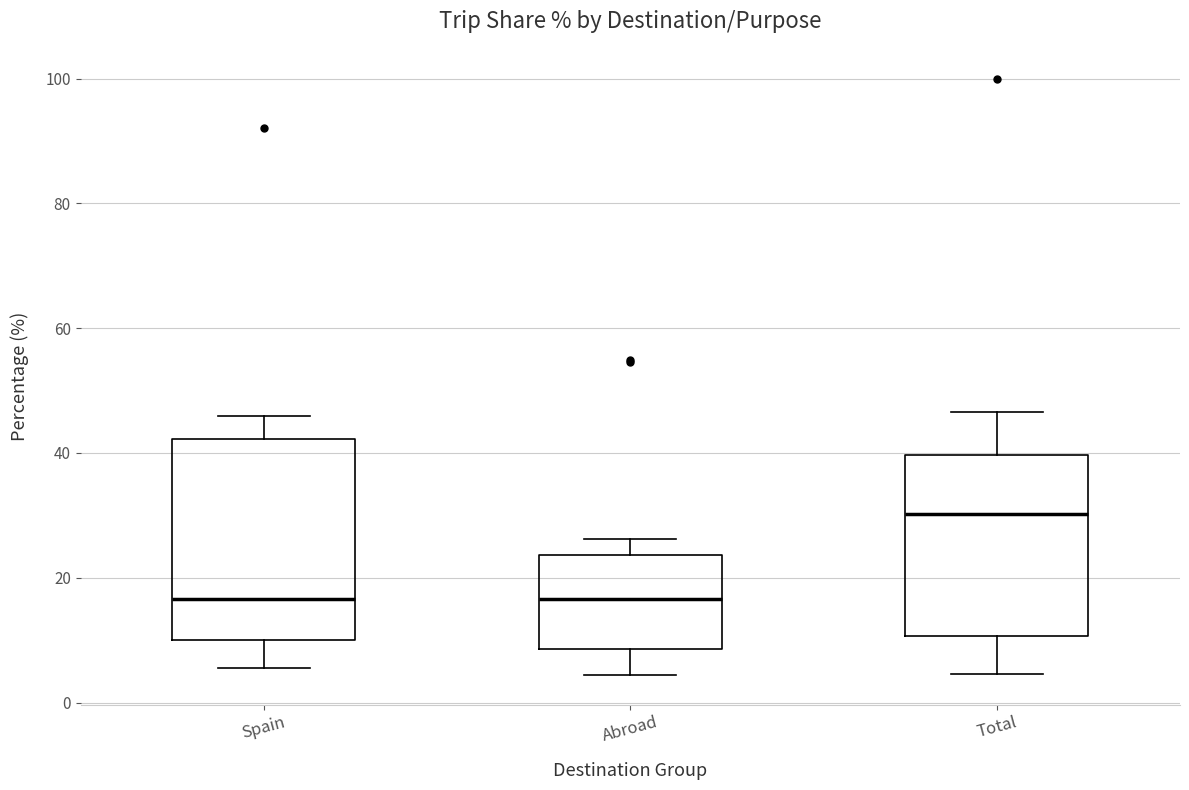

Which box is the tallest, from its lower edge to its upper edge?

Spain